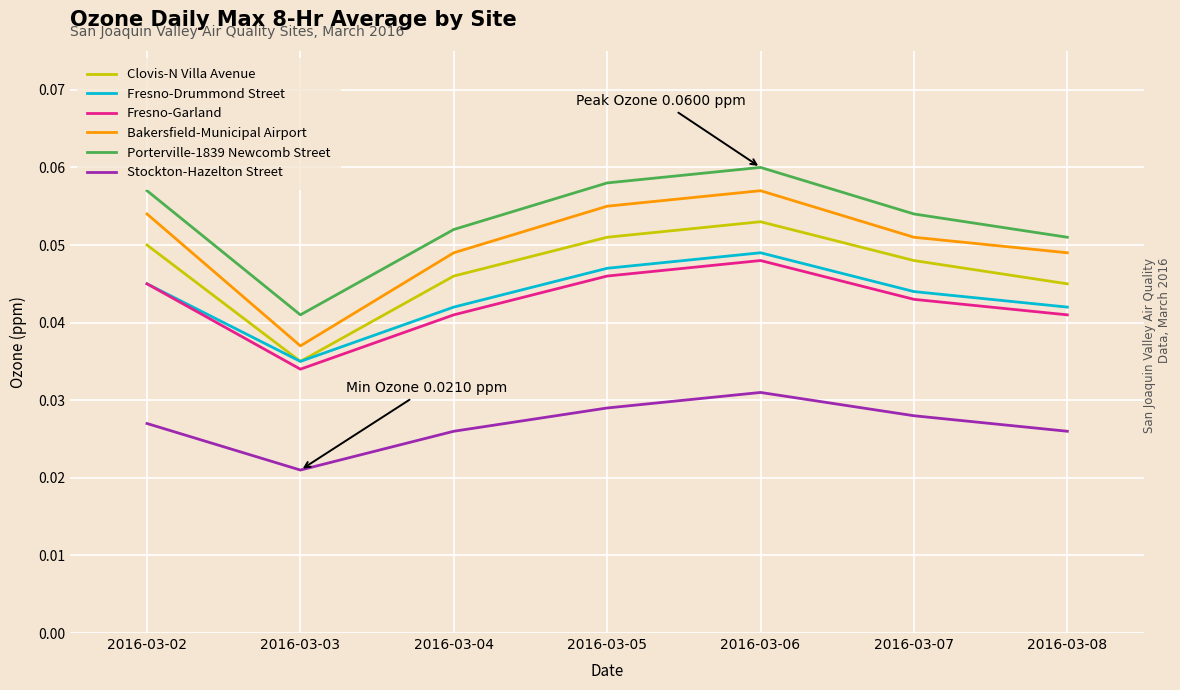

How many lines are shown in the chart?

6